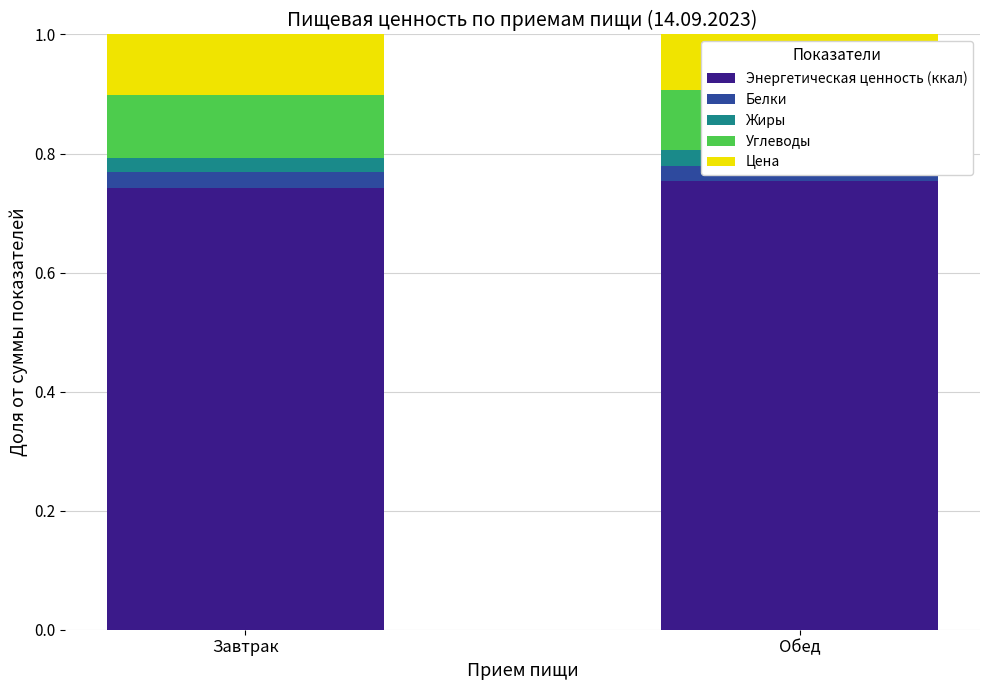

Rank the series at Завтрак from highest to lowest value.

Энергетическая ценность (ккал), Углеводы, Цена, Белки, Жиры